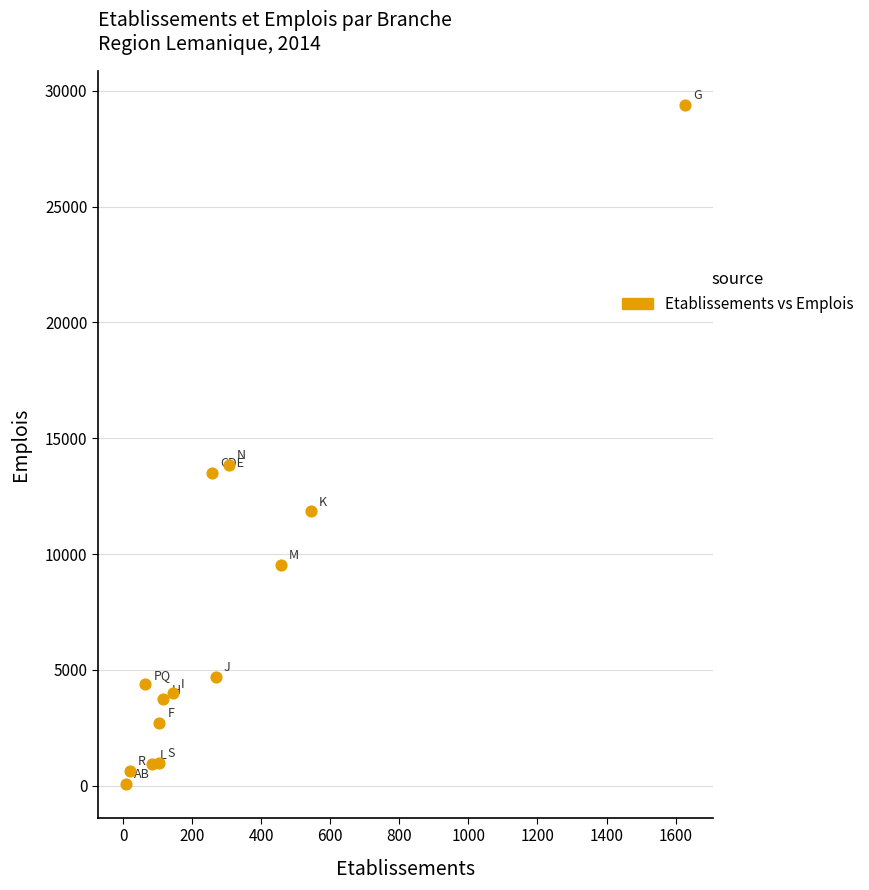

What is the range of Y values (max minus min)?

29312